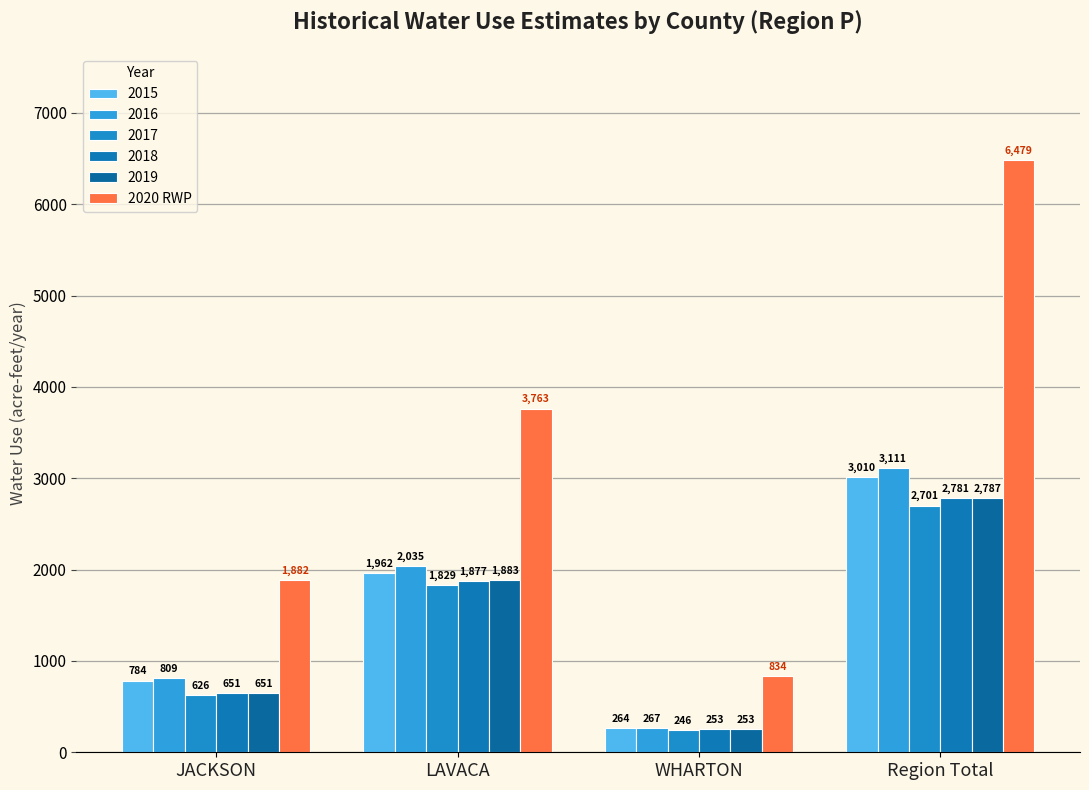

How many data points in 2017 are less than 1829?

2